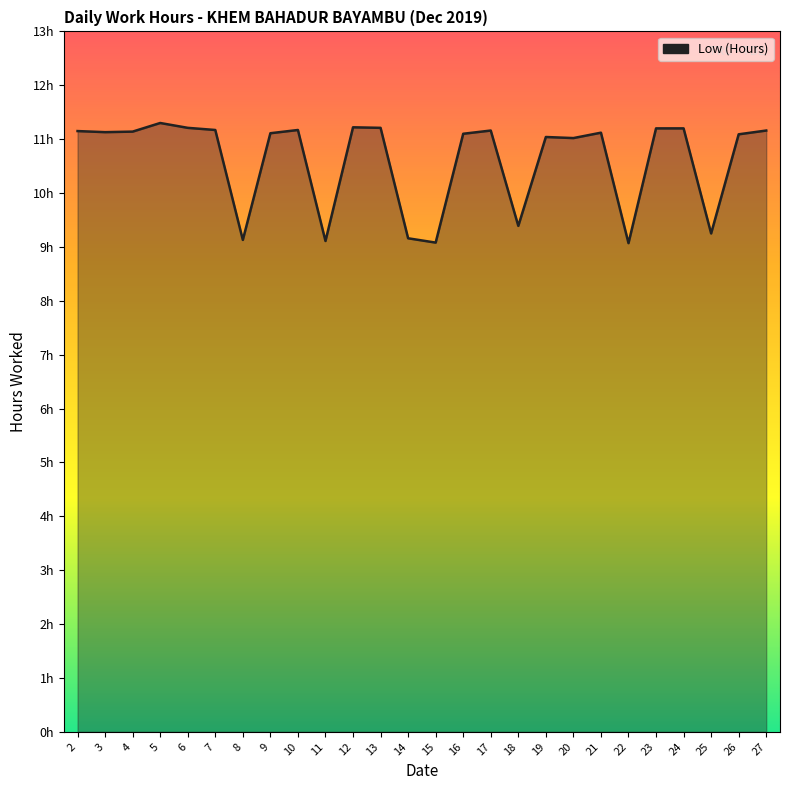

Does the chart display data point markers on the line(s)?

No